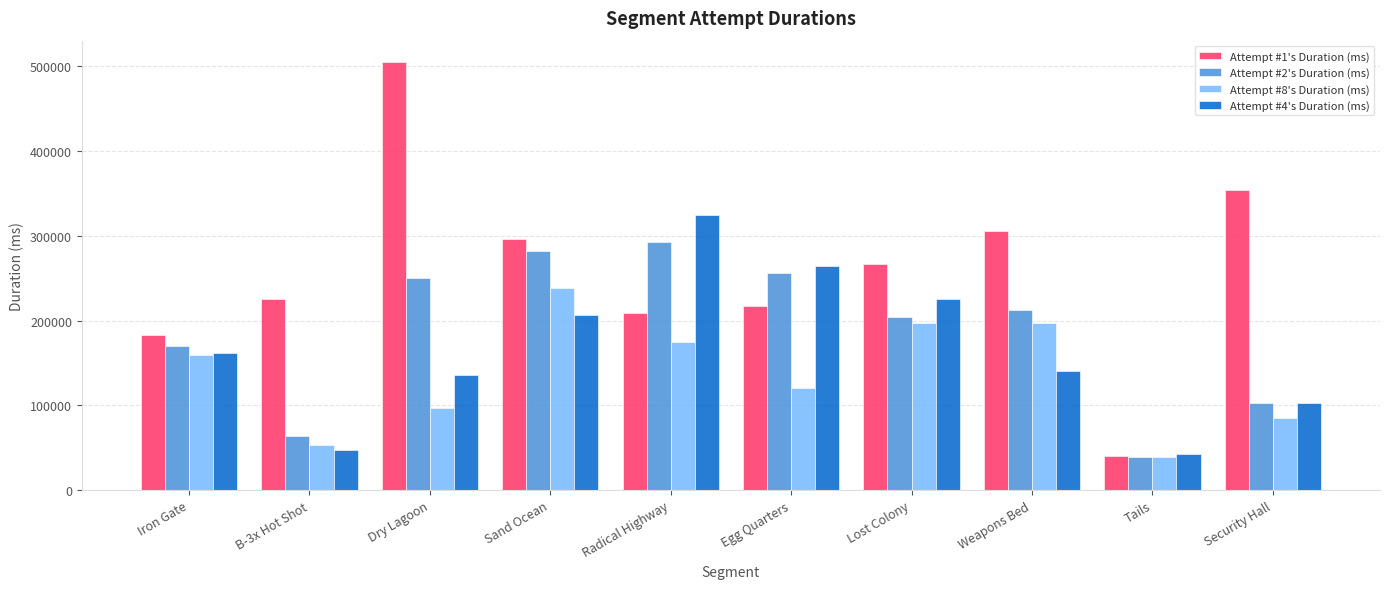

How many groups of bars are there?

10